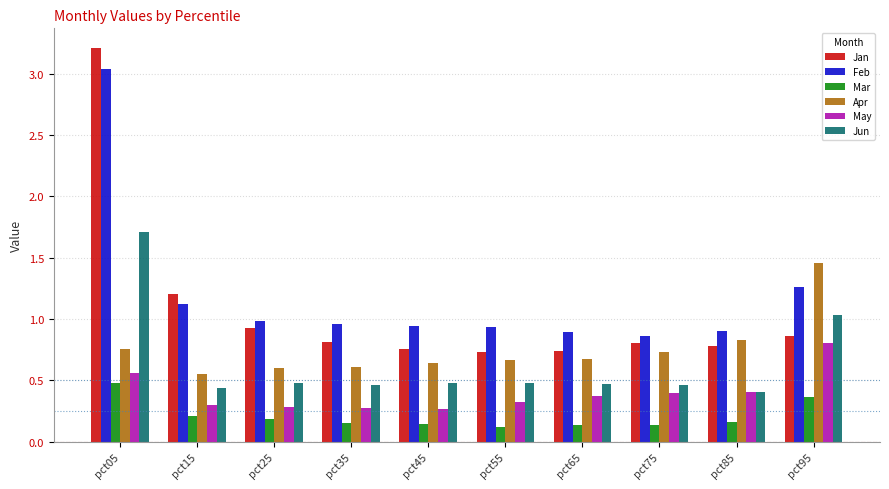

Which category has the highest value in the Apr series?

pct95